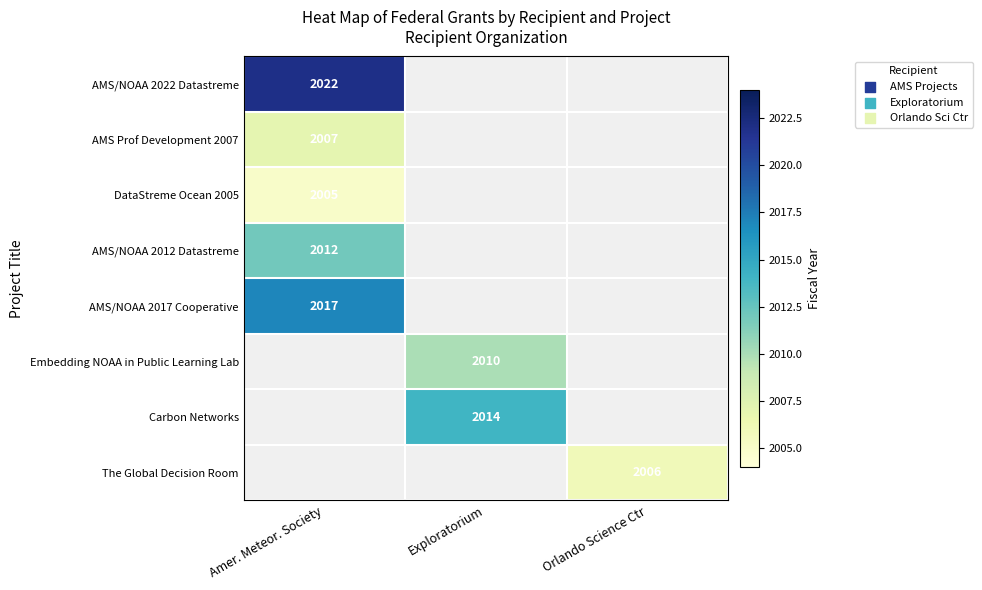

Is the value of AMS/NOAA 2017 Cooperative at Amer. Meteor. Society greater than the value of Embedding NOAA in Public Learning Lab at Exploratorium?

Yes